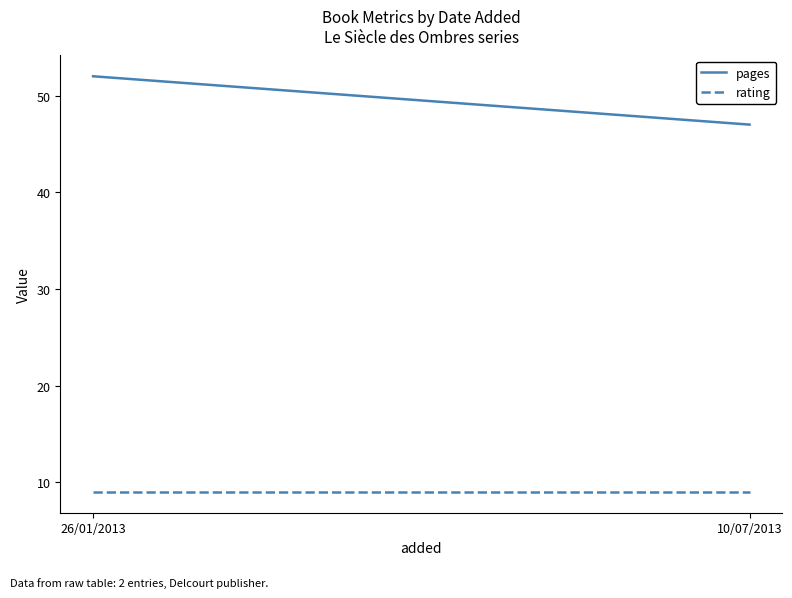

Count the number of data series in this chart.

2